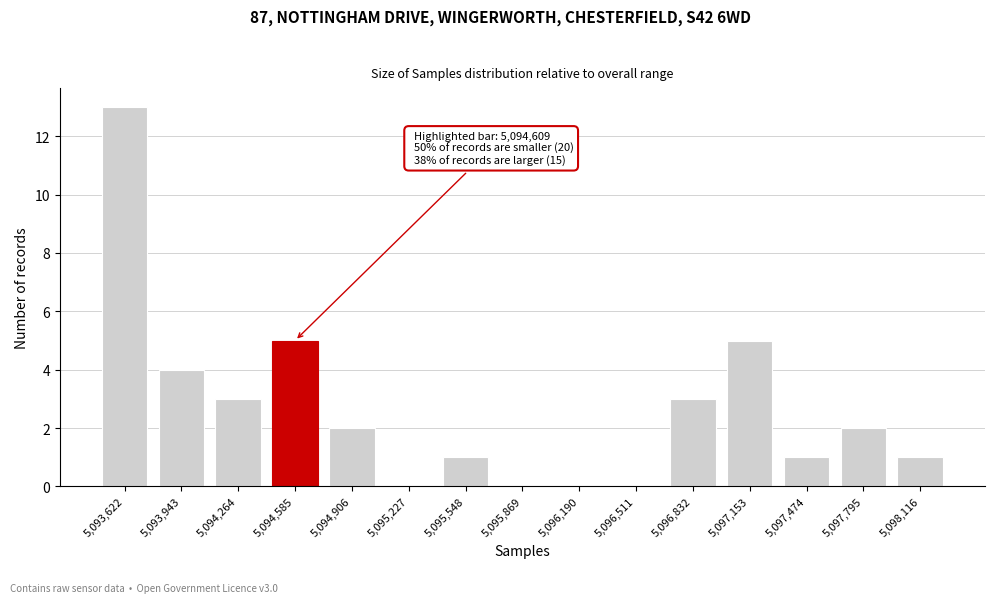

Reading right to left, what are all the values shown in this chart?

5,098,116=1	5,097,795=2	5,097,474=1	5,097,153=5	5,096,832=3	5,096,511=0	5,096,190=0	5,095,869=0	5,095,548=1	5,095,227=0	5,094,906=2	5,094,585=5	5,094,264=3	5,093,943=4	5,093,622=13